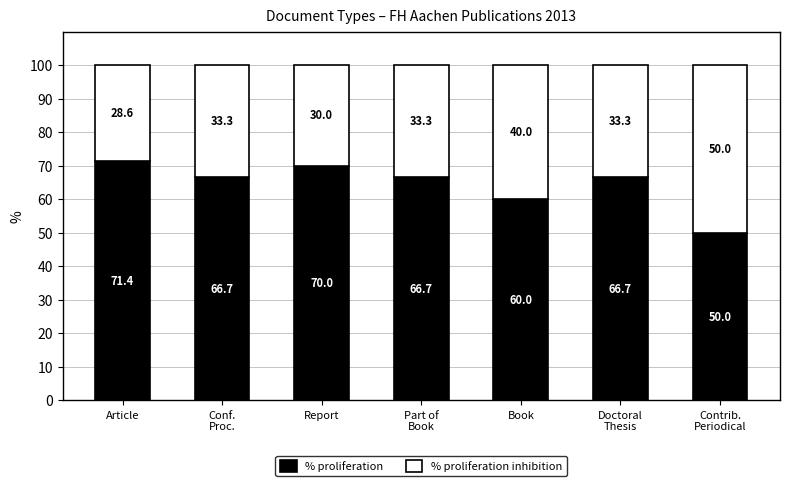

At which label does % proliferation first exceed 66?

Article